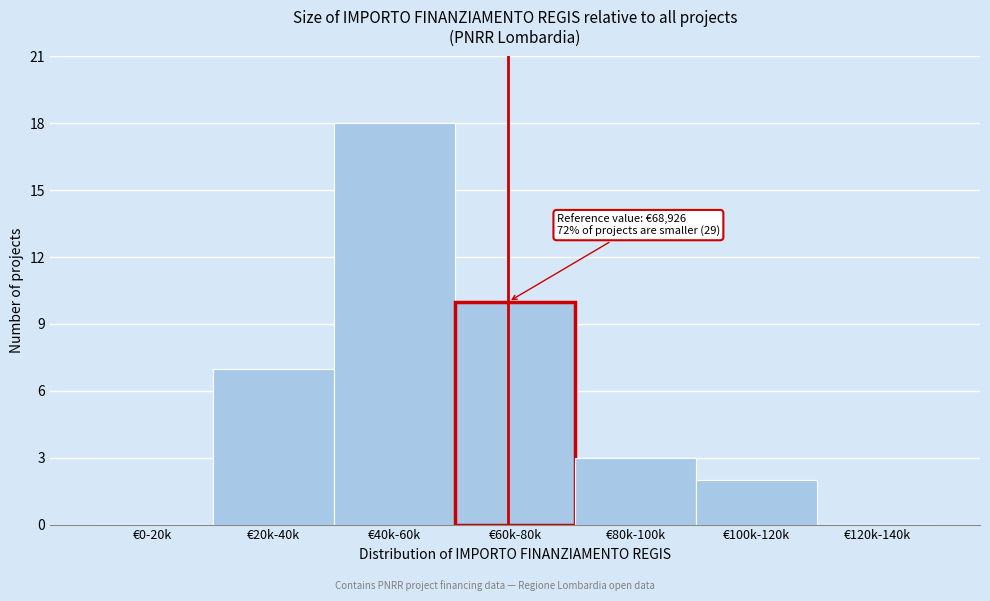

Reading left to right, extract all data points from this chart.

€0-20k=0	€20k-40k=7	€40k-60k=18	€60k-80k=10	€80k-100k=3	€100k-120k=2	€120k-140k=0